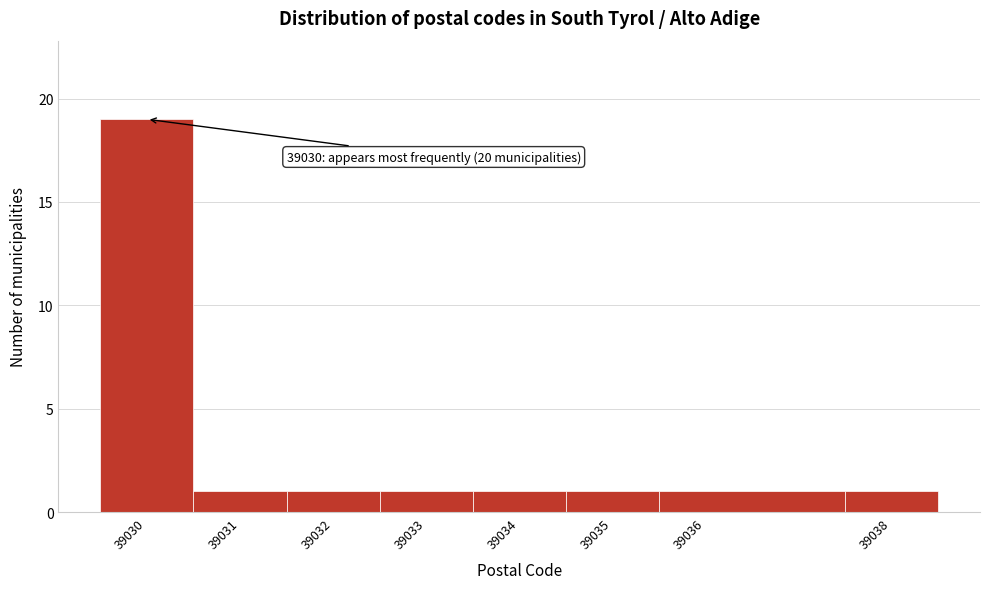

Over which range of the x-axis is the bar tallest?

39029.5 to 39030.5